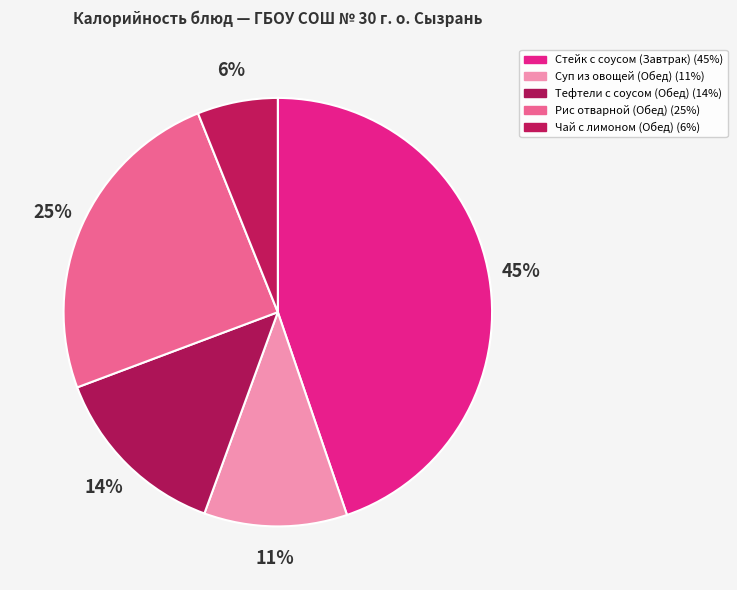

Count the number of slices in the pie.

5